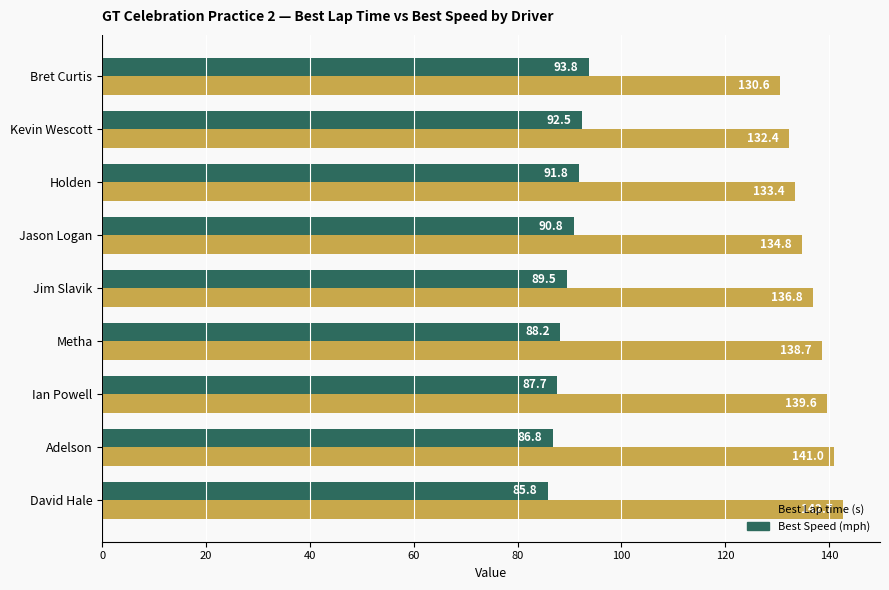

What is the average value of the Best Speed (mph) series?

89.6